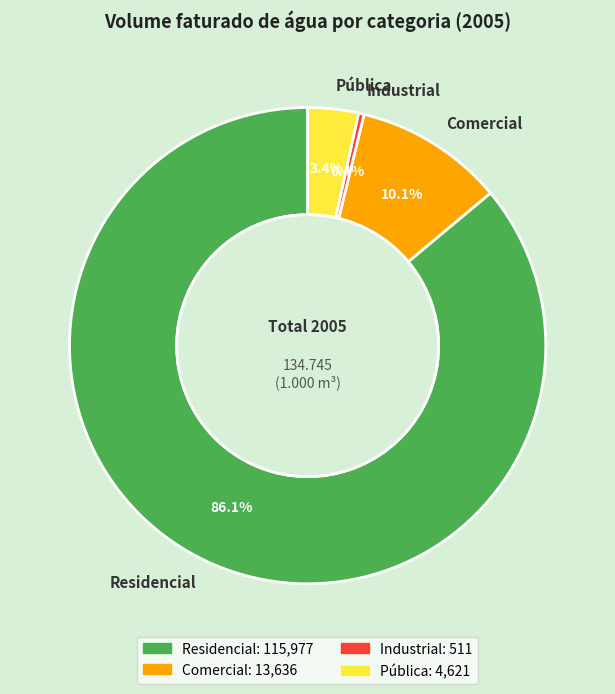

To the nearest percent, what is the difference between the largest and smallest slice percentages?

86%